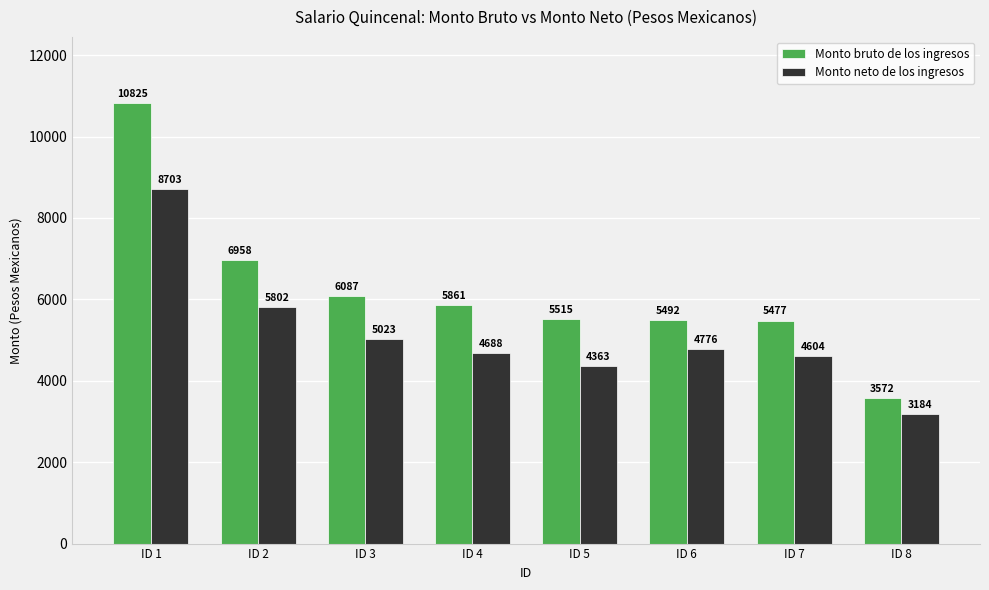

What is the total value across all series at ID 4?

10550.1